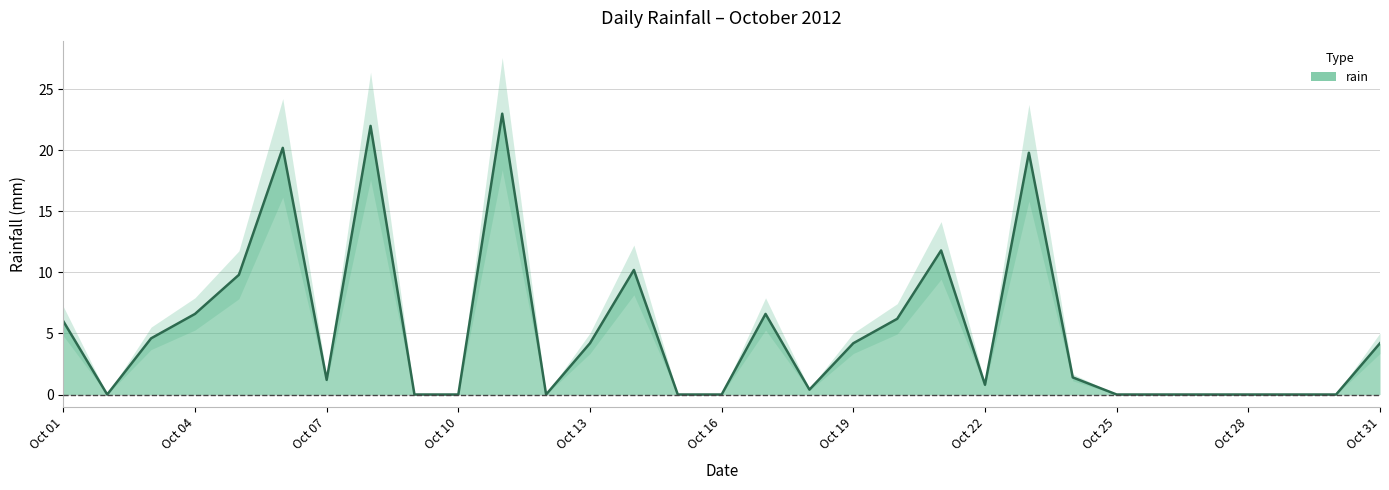

What is the difference between the maximum and minimum values?

23.0